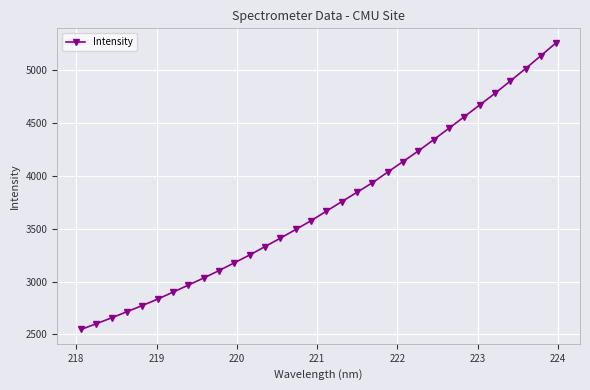

How many values are below 3665?

16